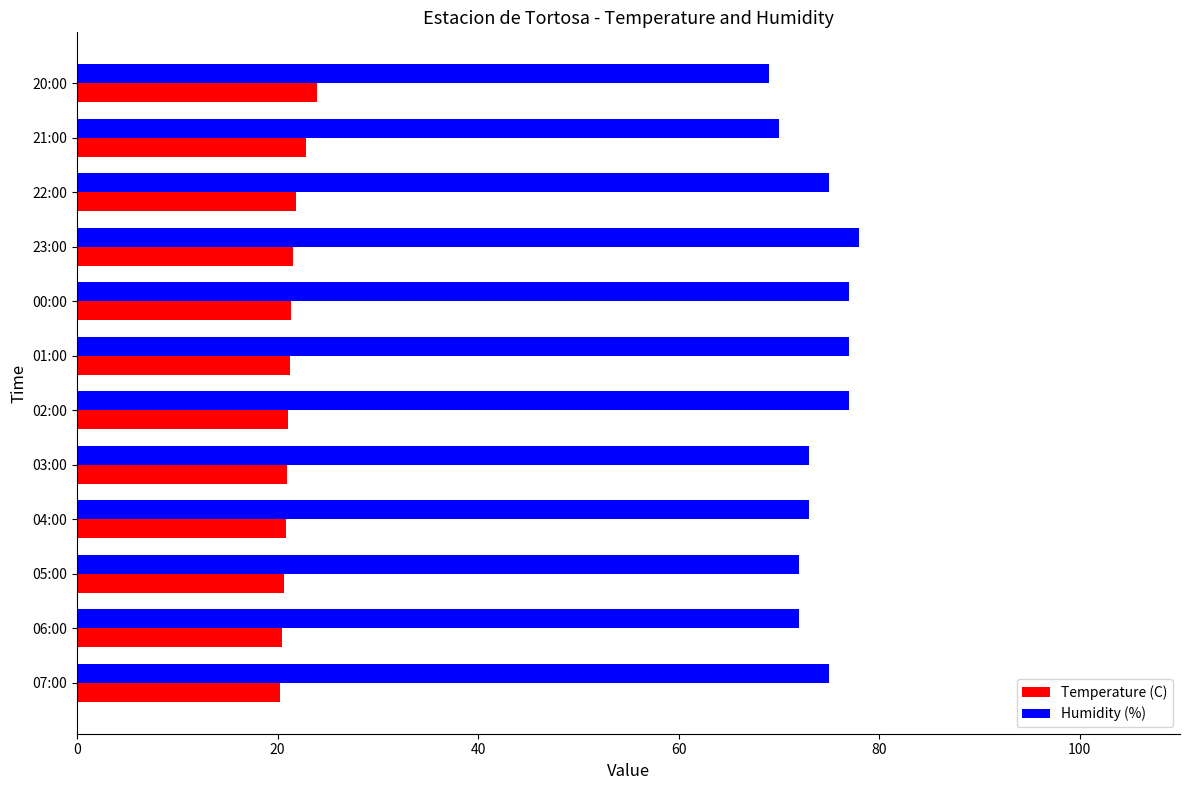

True or false: Humidity (%) has a value of 42.2 at 02:00.

False